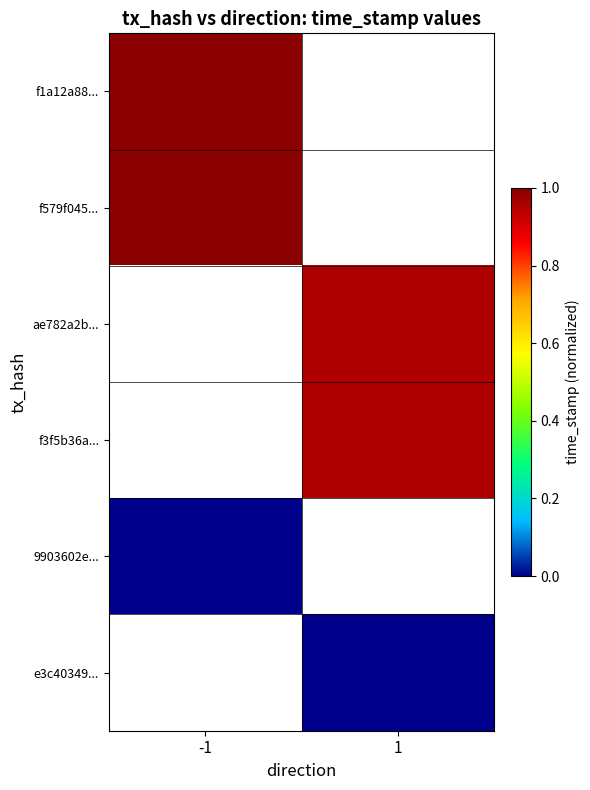

Rank the series by their average value, from highest to lowest.

f1a12a88..., f579f045..., ae782a2b..., f3f5b36a..., 9903602e..., e3c40349...